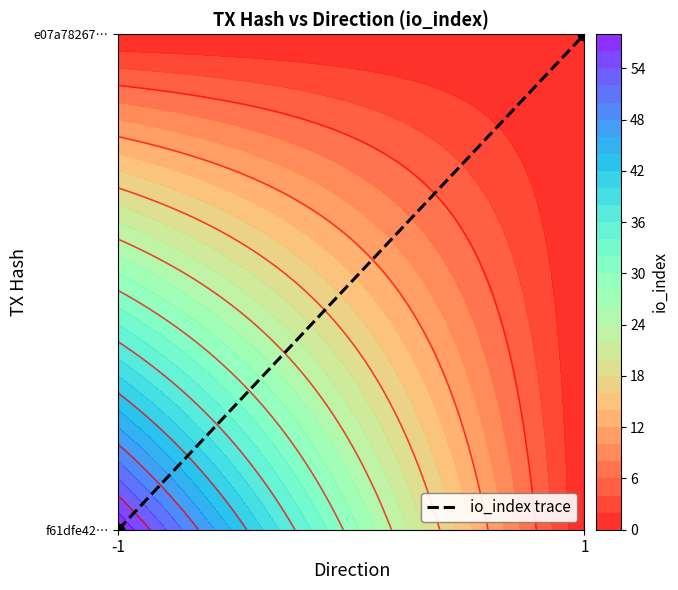

The value at -1 is 0. True or false?

False